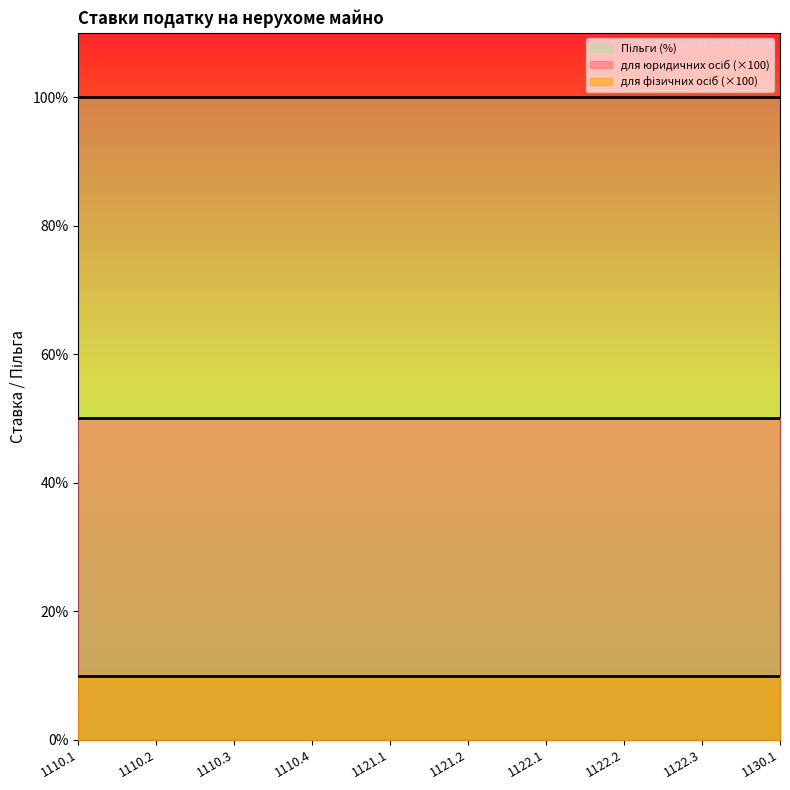

True or false: для фізичних осіб and Пільги (%) cross at least once.

False